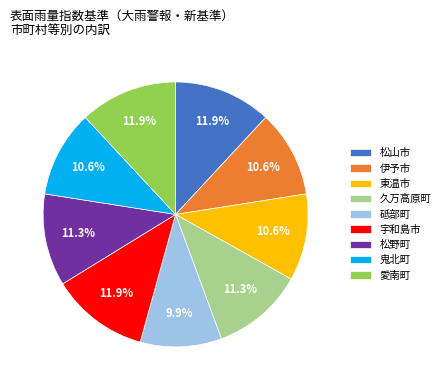

Is it true that 宇和島市 is 12% of the pie?

True